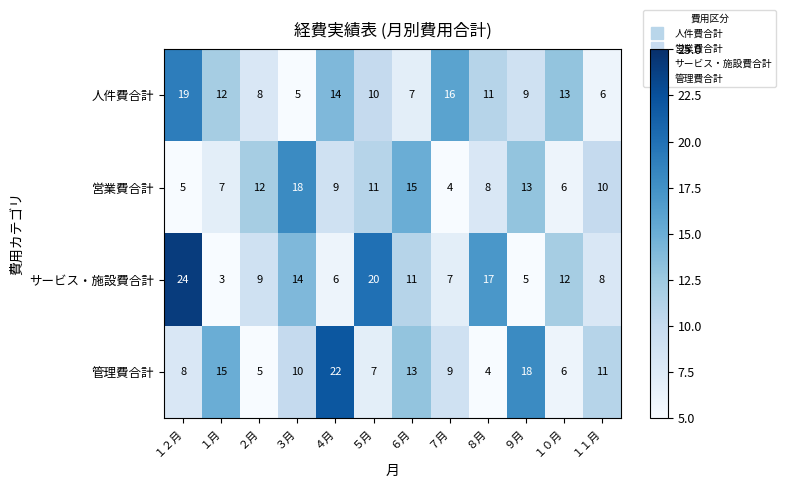

Where does the 人件費合計 series first go above 11?

１２月